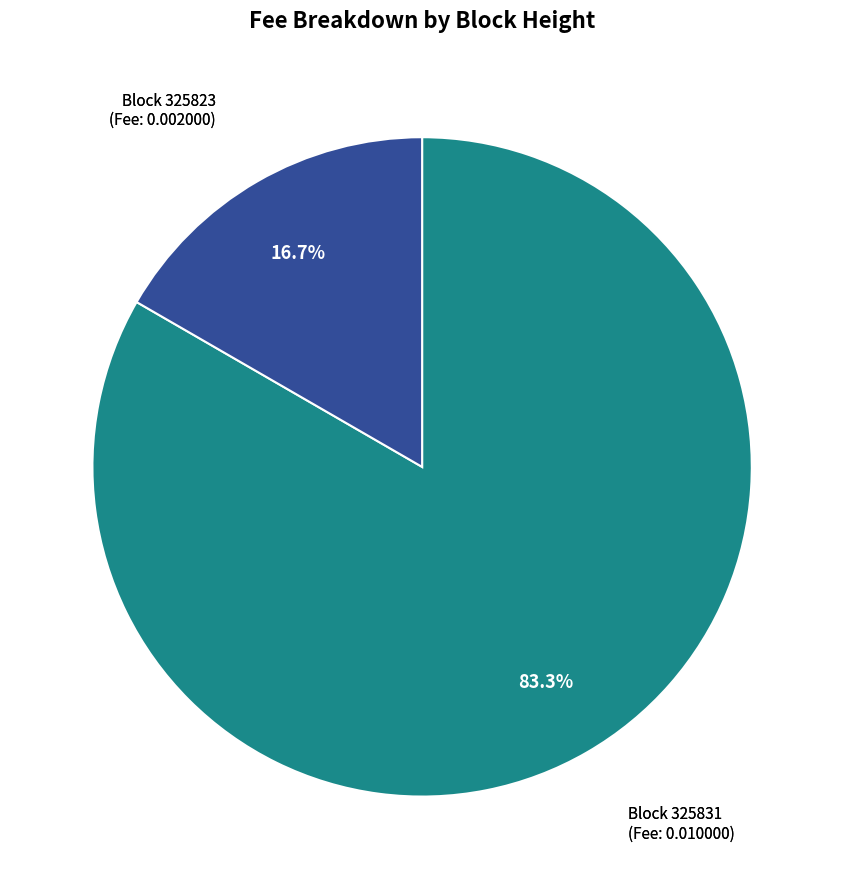

How many segments does this pie chart have?

2